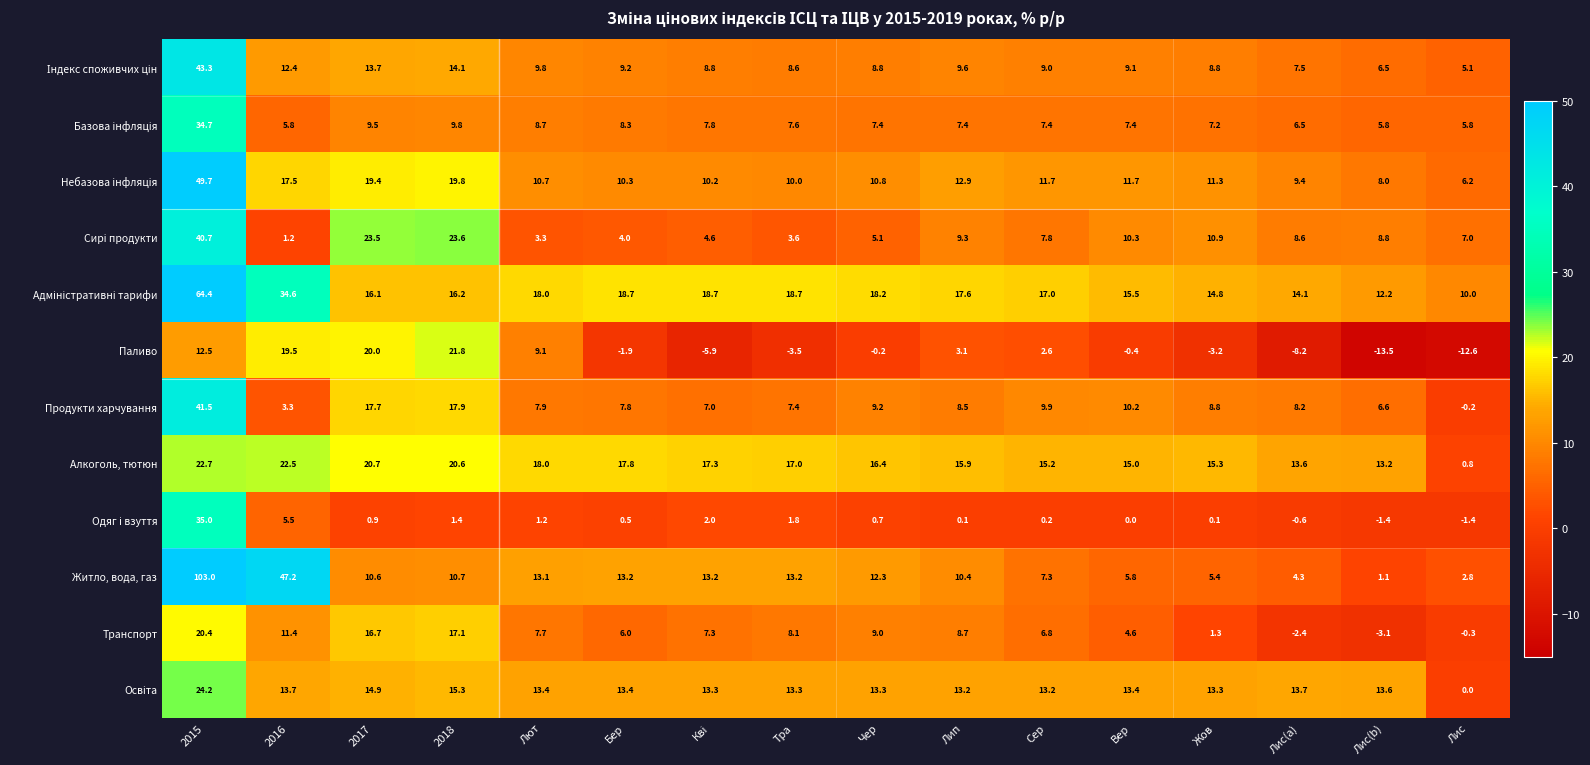

What is the average value of the Паливо series?

2.5